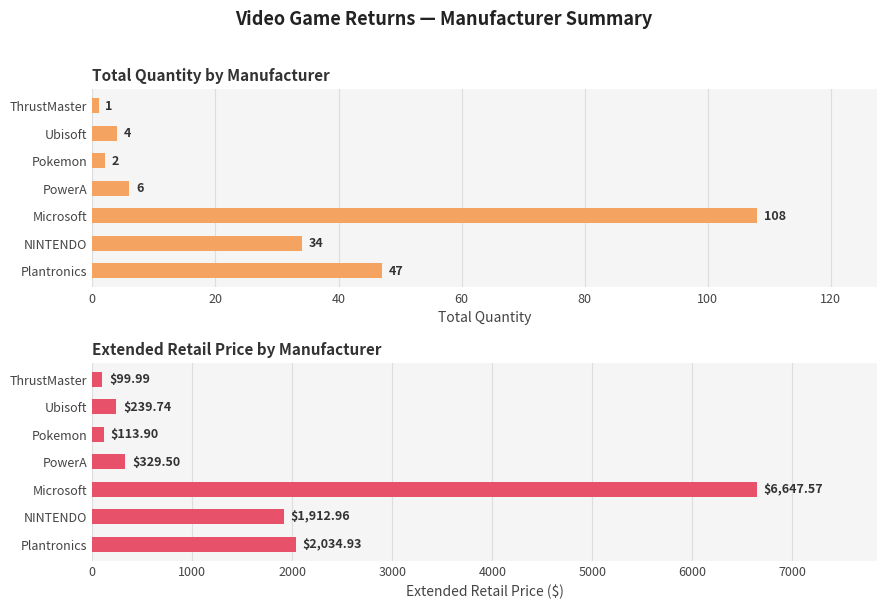

At how many categories does at least one series exceed 3573?

1